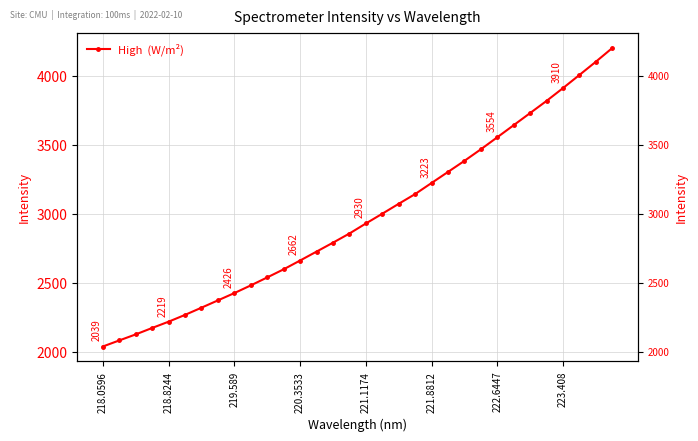

What is the sum of all values?

95165.3